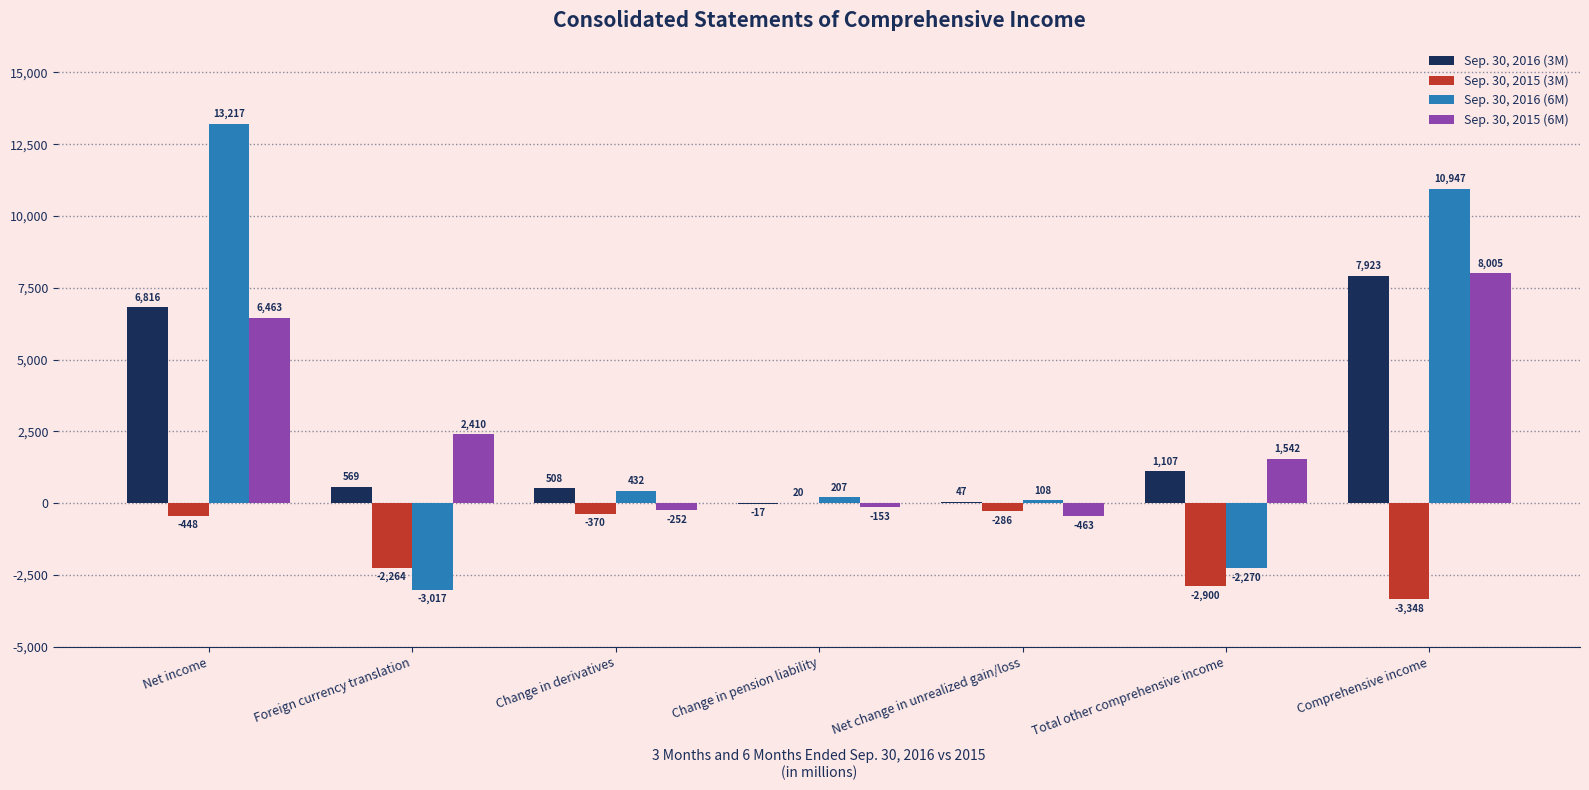

Are the bars grouped side by side (vs. stacked)?

Yes